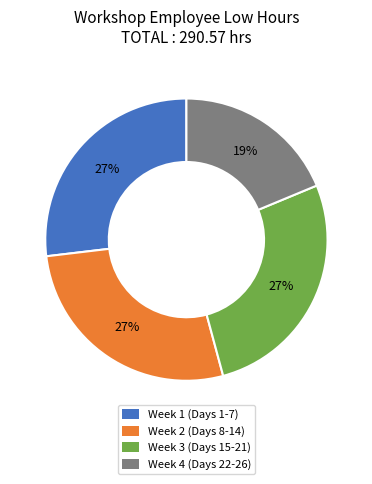

Is there a majority slice in this chart?

No